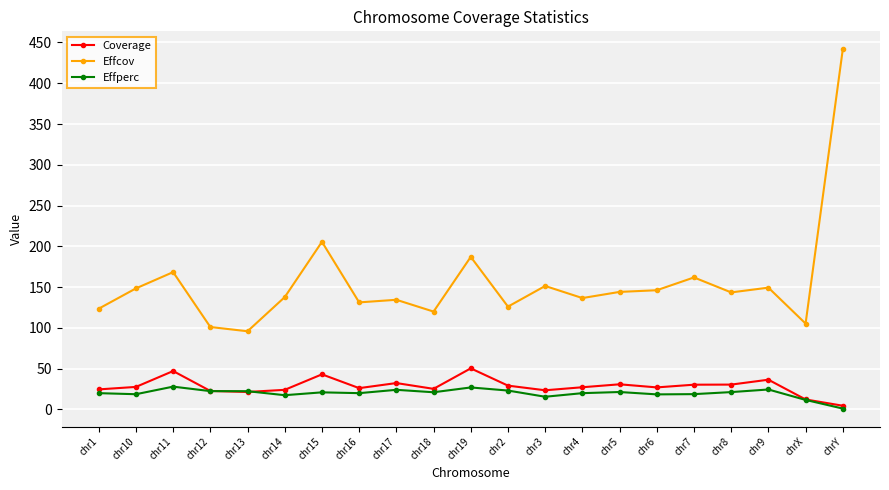

What is the value of the Effperc point at the 4th from the left?

22.4